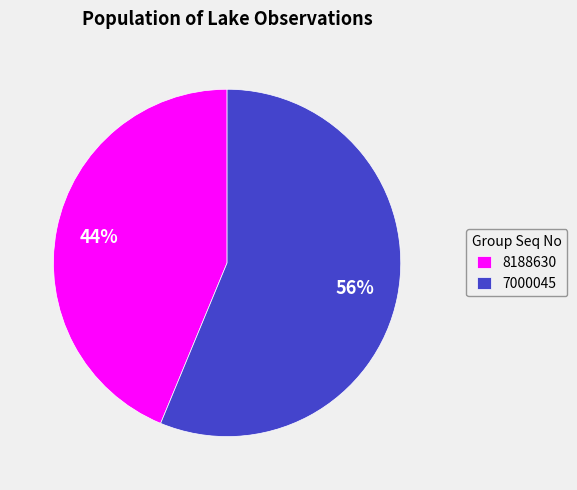

Is there a majority slice in this chart?

Yes